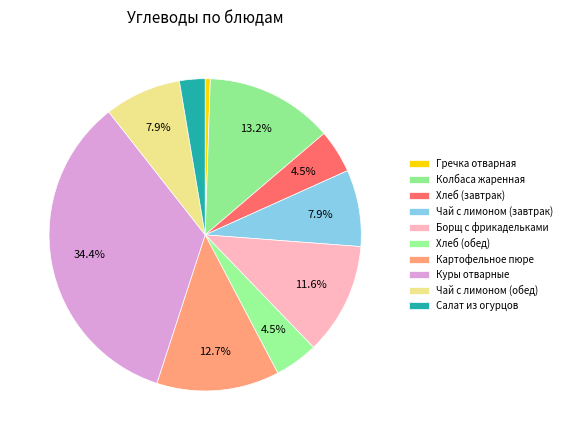

To the nearest percent, what is the difference between the Хлеб (завтрак) and Куры отварные slice percentages?

30%